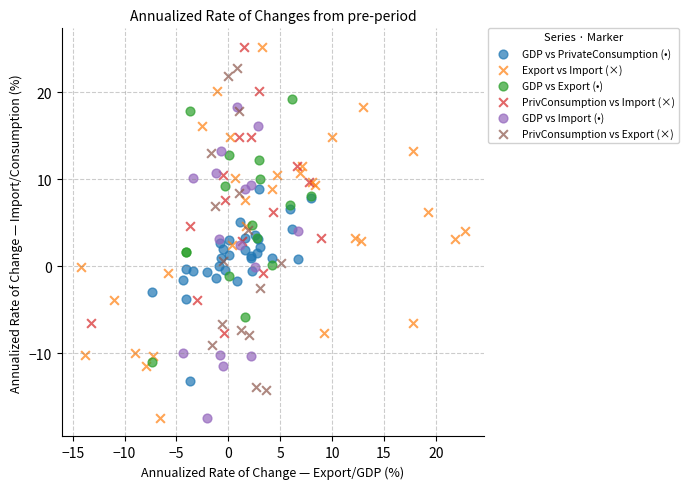

What are all the series names shown in the legend?

GDP vs PrivateConsumption (•), Export vs Import (×), GDP vs Export (•), PrivConsumption vs Import (×), GDP vs Import (•), PrivConsumption vs Export (×)